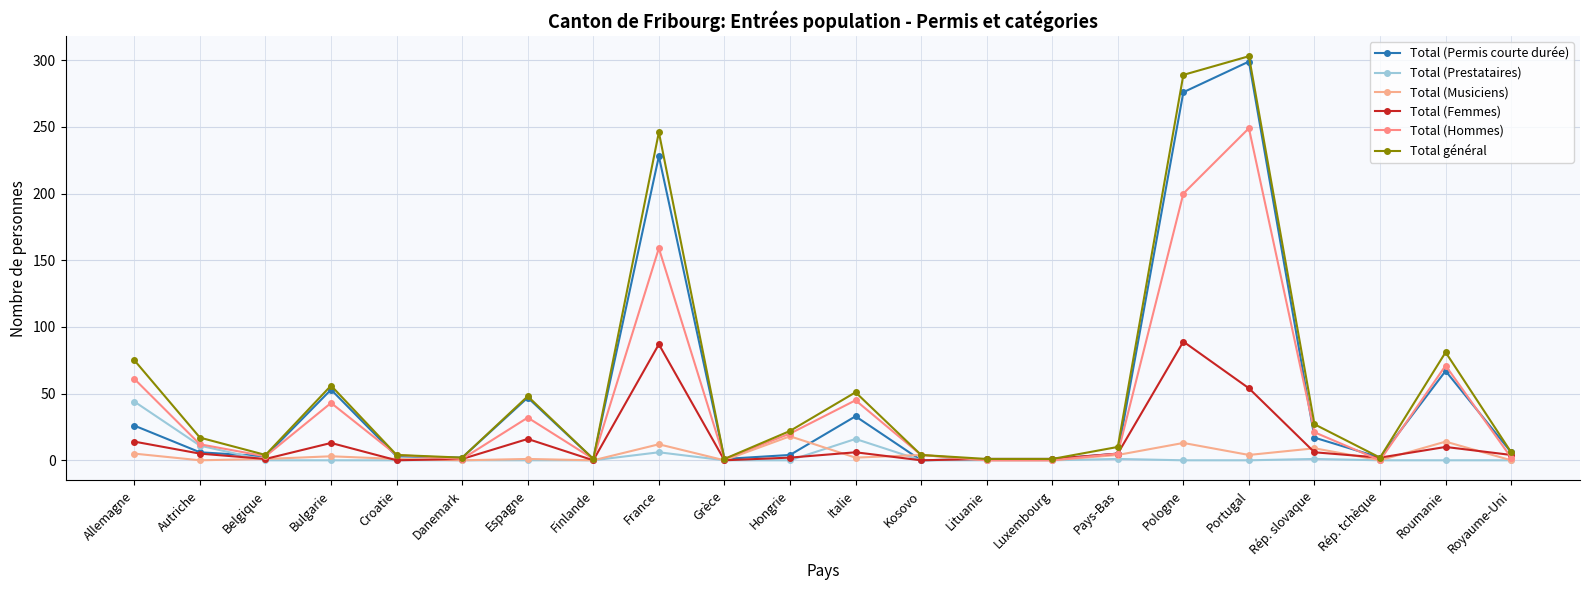

What is the label of the 10th point from the right?

Kosovo